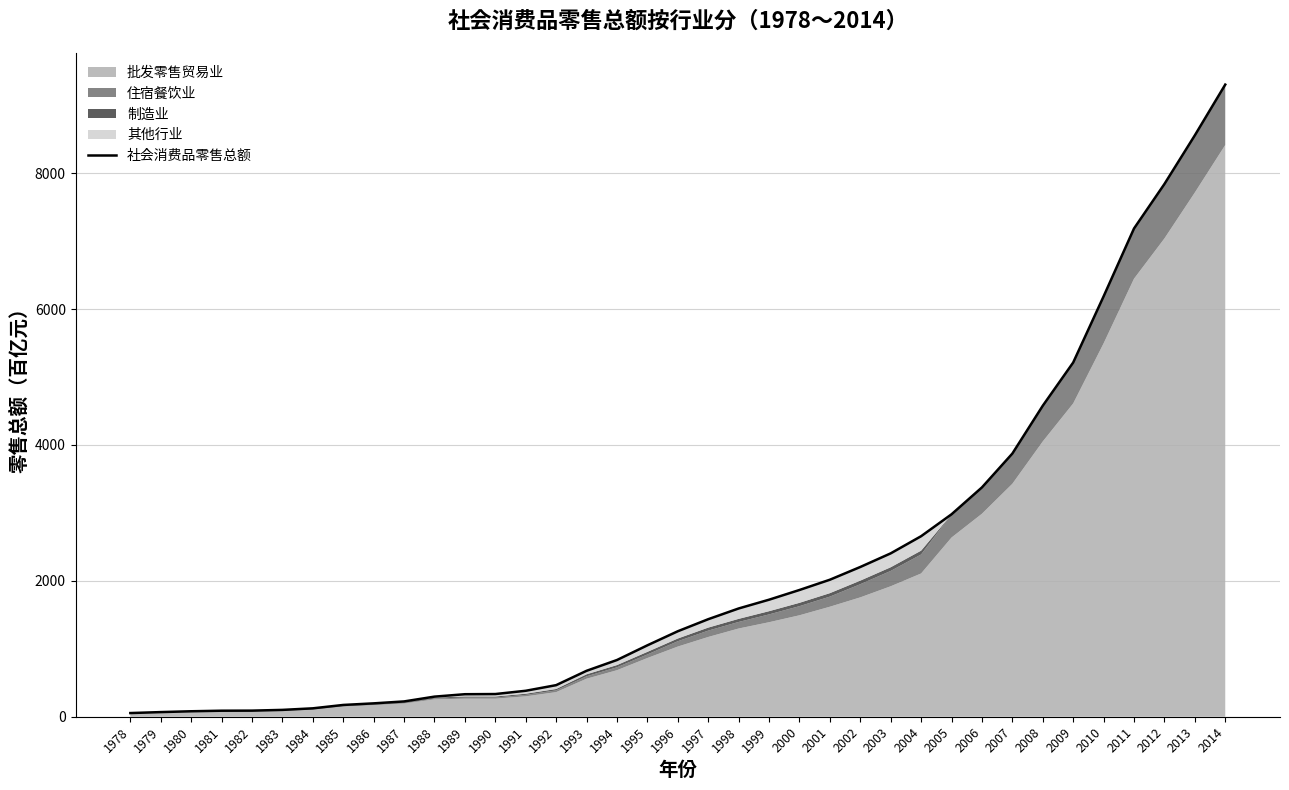

What is the greatest value displayed?

9303.5